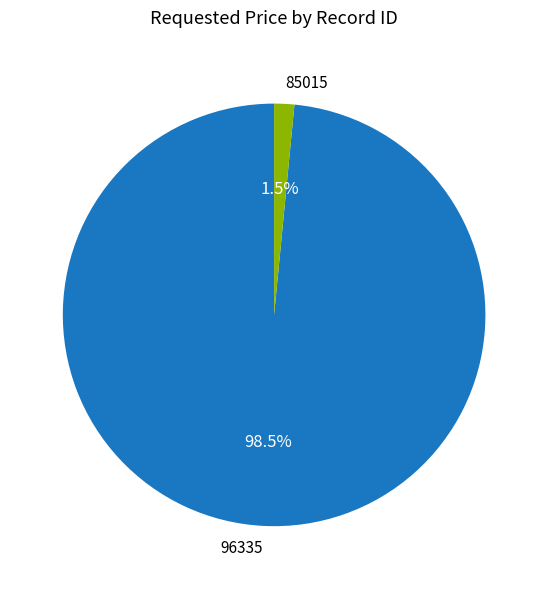

Which has a higher value, 85015 or 96335?

96335